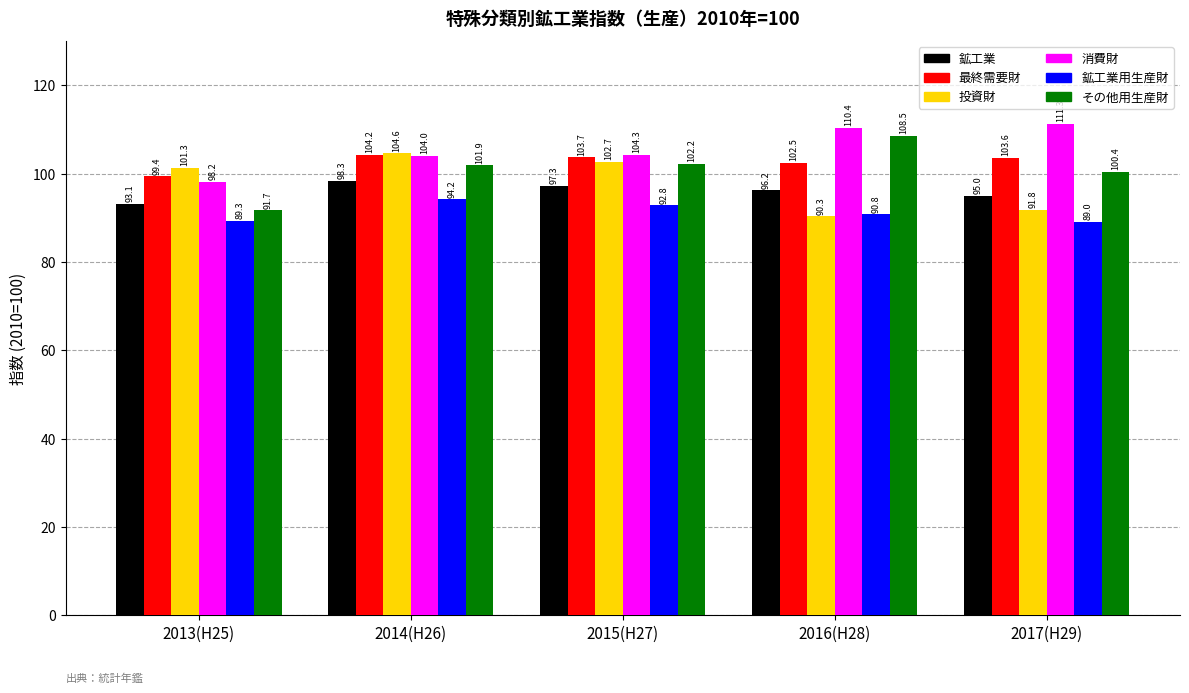

At which label is 鉱工業用生産財 closest to 91?

2016(H28)